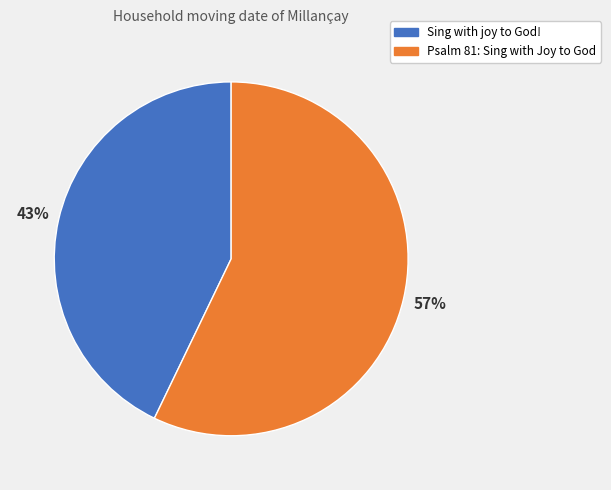

Does Sing with joy to God! account for over 50% of the chart?

No